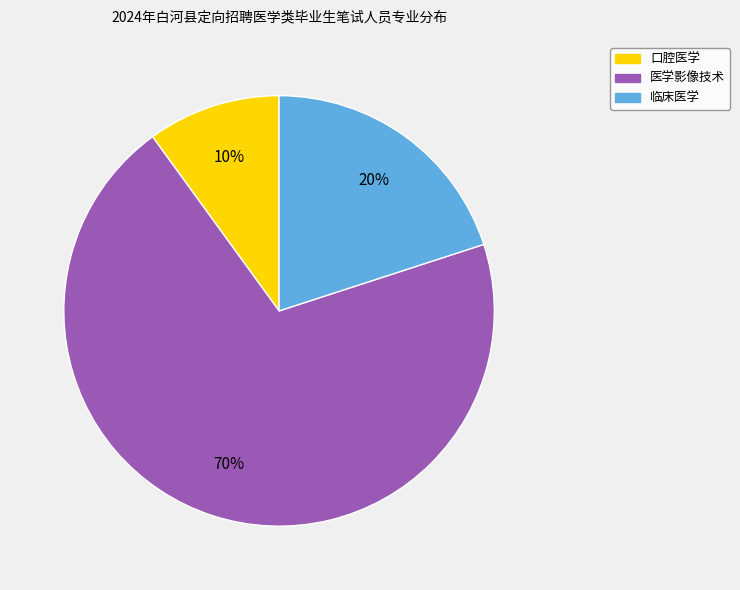

Which has a higher value, 临床医学 or 口腔医学?

临床医学